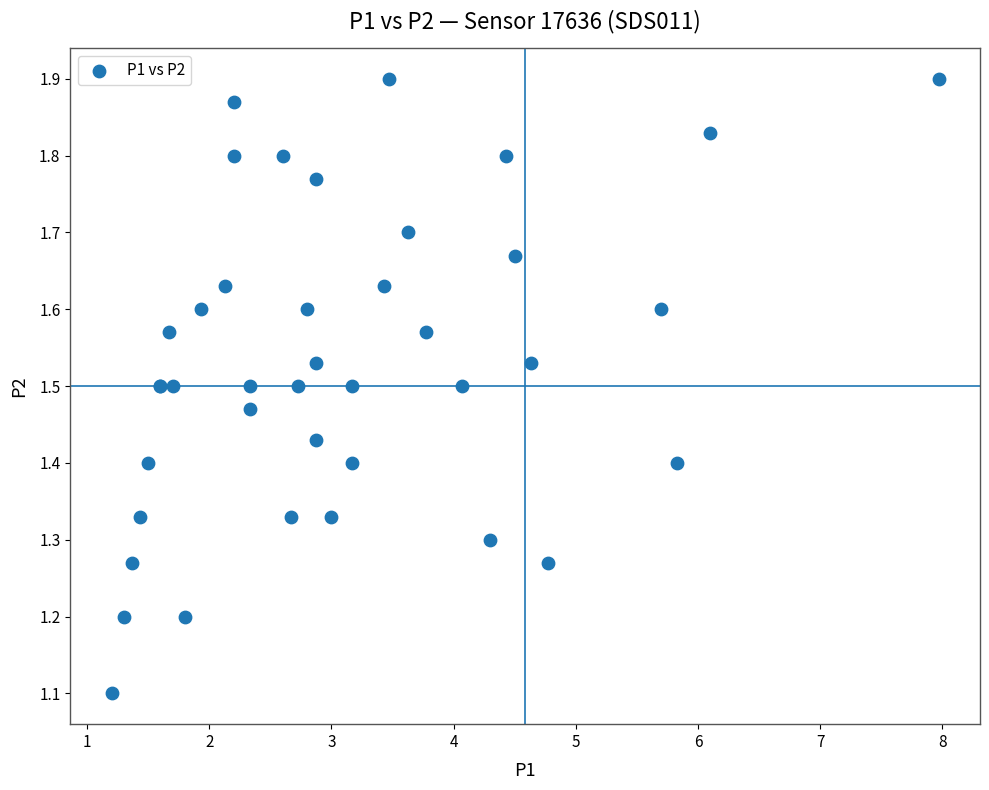

What Y value in the scatter plot is closest to 1?

1.1